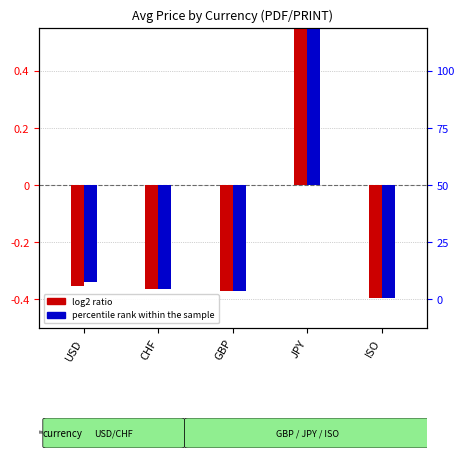

Count the number of categories in the chart.

5